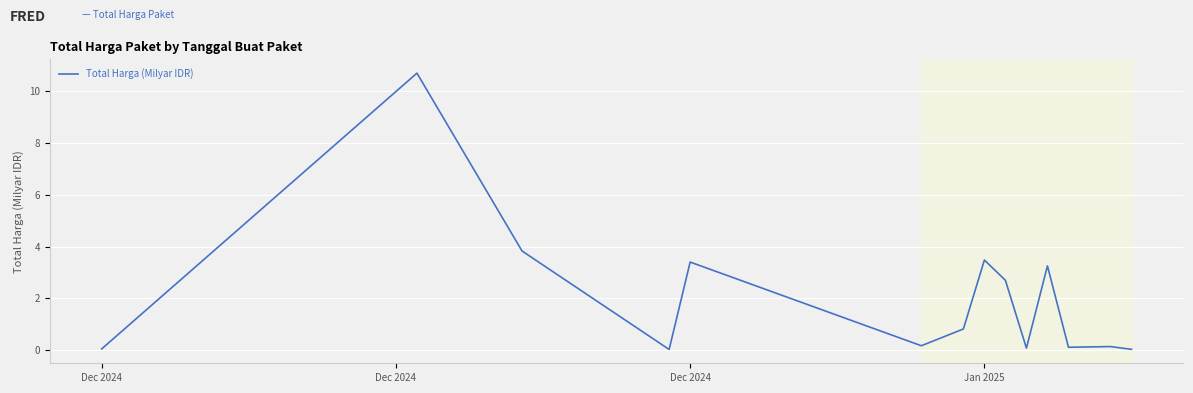

What is the maximum value shown in the chart?

10.7